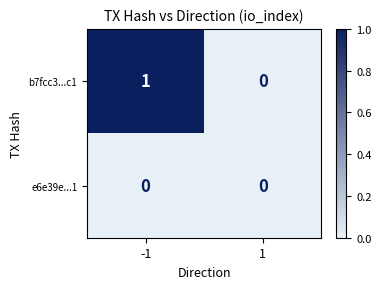

What is the difference between the highest and lowest values at -1?

1